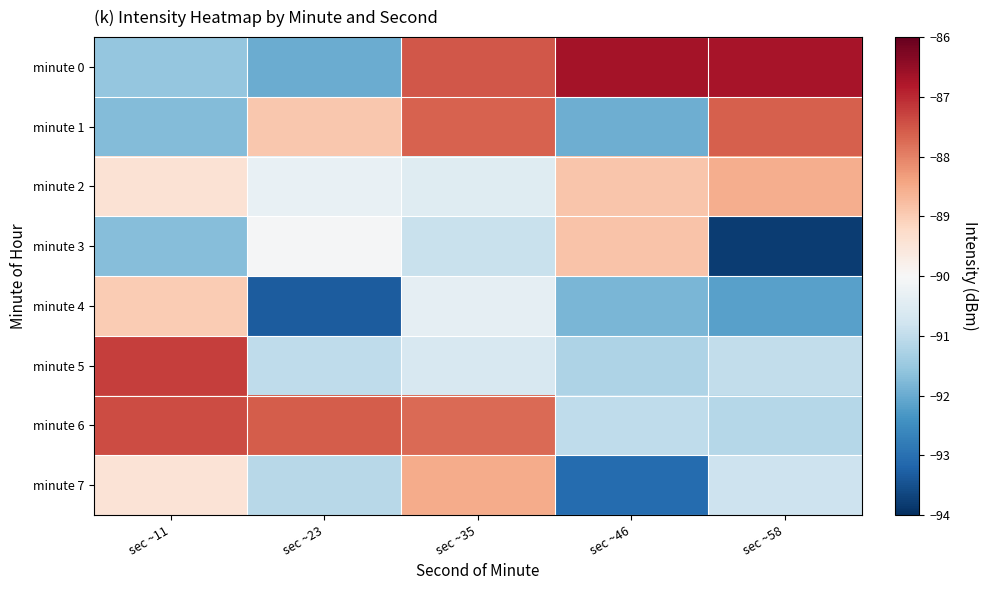

Reading right to left, extract all data points from this chart.

minute 0: sec ~58=-86.7	sec ~46=-86.7	sec ~35=-87.5	sec ~23=-92.0	sec ~11=-91.6
minute 1: sec ~58=-87.6	sec ~46=-92.0	sec ~35=-87.7	sec ~23=-88.9	sec ~11=-91.7
minute 2: sec ~58=-88.5	sec ~46=-88.9	sec ~35=-90.5	sec ~23=-90.3	sec ~11=-89.4
minute 3: sec ~58=-93.8	sec ~46=-88.8	sec ~35=-90.9	sec ~23=-90.1	sec ~11=-91.7
minute 4: sec ~58=-92.2	sec ~46=-91.8	sec ~35=-90.3	sec ~23=-93.3	sec ~11=-89.0
minute 5: sec ~58=-91.0	sec ~46=-91.2	sec ~35=-90.6	sec ~23=-91.0	sec ~11=-87.2
minute 6: sec ~58=-91.1	sec ~46=-91.0	sec ~35=-87.7	sec ~23=-87.6	sec ~11=-87.4
minute 7: sec ~58=-90.8	sec ~46=-93.1	sec ~35=-88.5	sec ~23=-91.1	sec ~11=-89.5